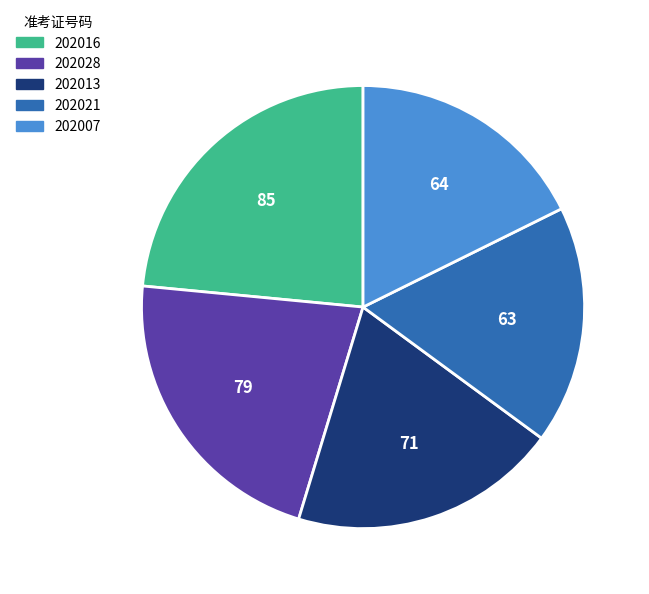

Does 202021 account for over 50% of the chart?

No